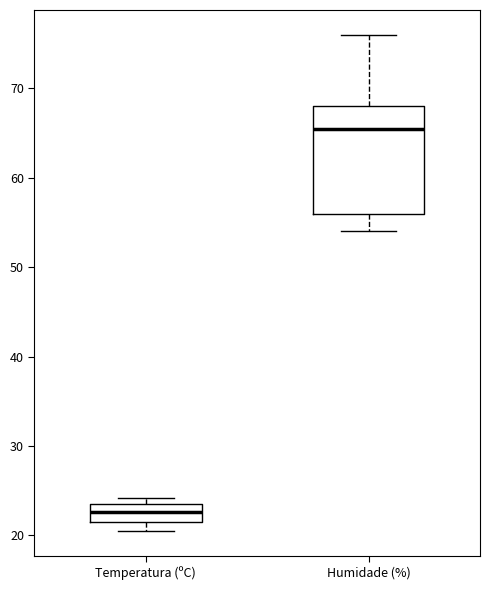

Where is the lower edge of the box for Temperatura (ºC) on the y-axis? The values are not printed on the chart, so give them approximately, as read against the axis.

22